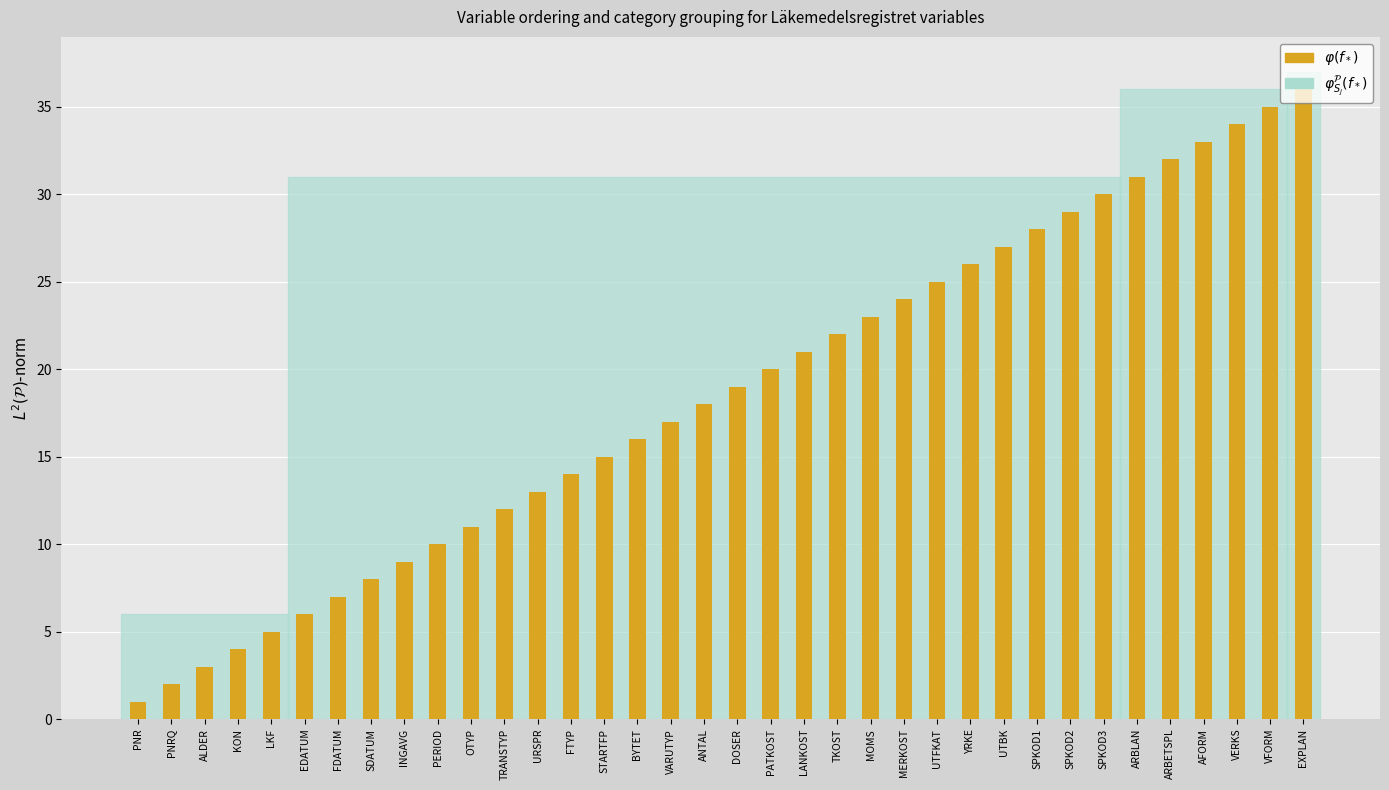

Is it true that the value at MOMS is 23?

True